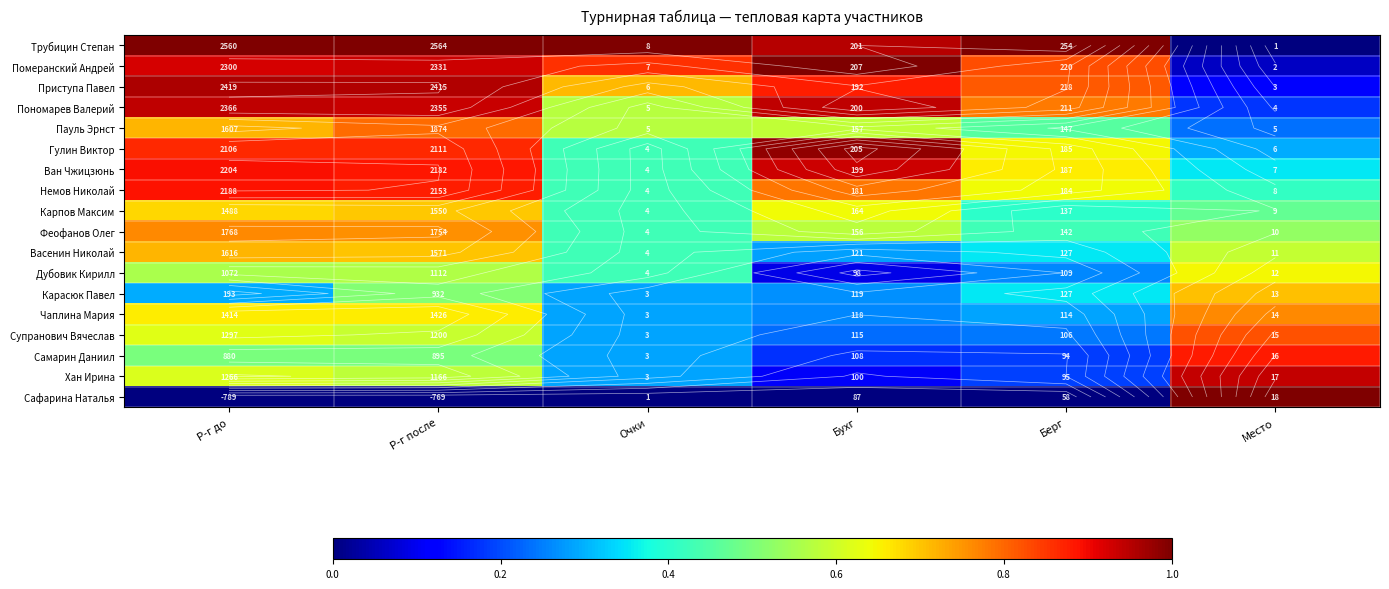

Which category has the highest value in the Супранович Вячеслав series?

Место